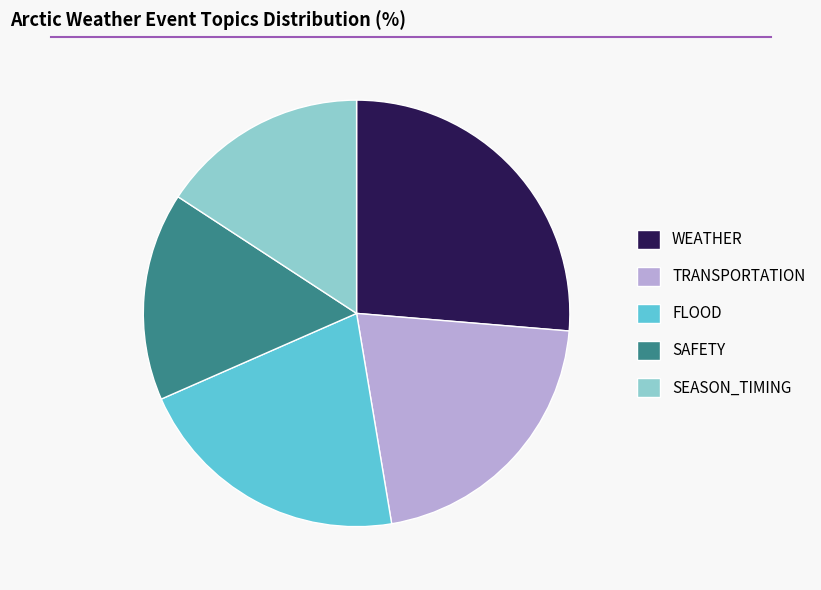

True or false: SEASON_TIMING accounts for 2% of the total.

False